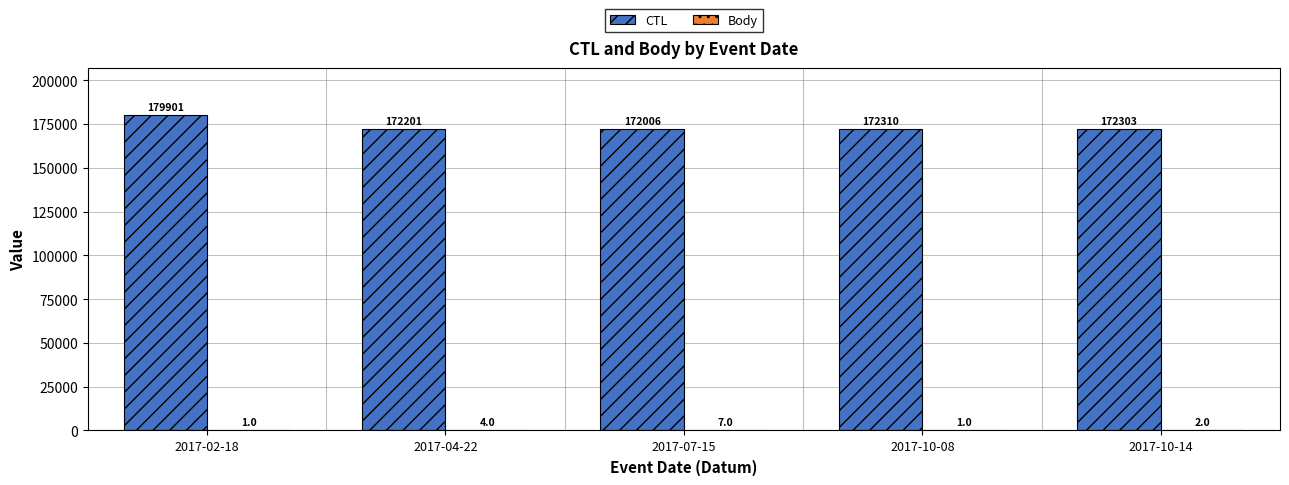

Is it true that CTL equals 172303 at 2017-10-14?

True